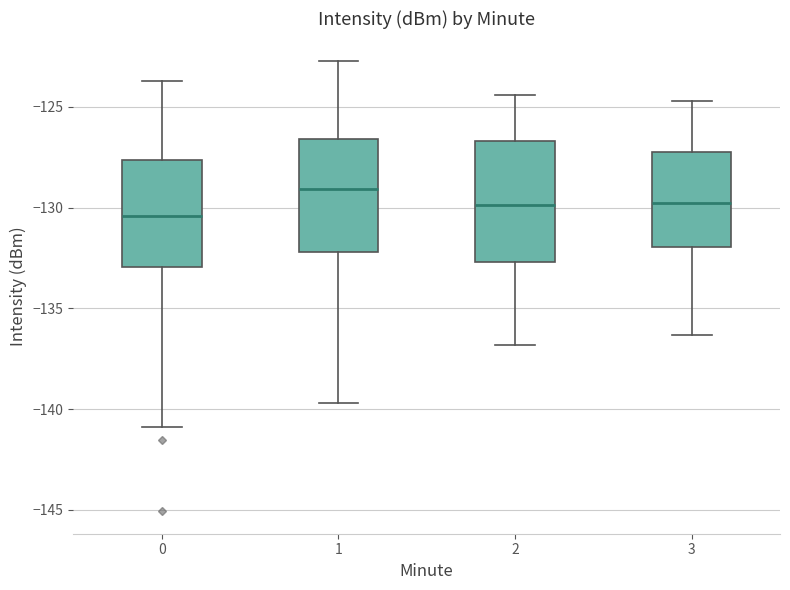

Where does the lower whisker of the box at x = 3 end on the y-axis? The values are not printed on the chart, so give them approximately, as read against the axis.

-136.5